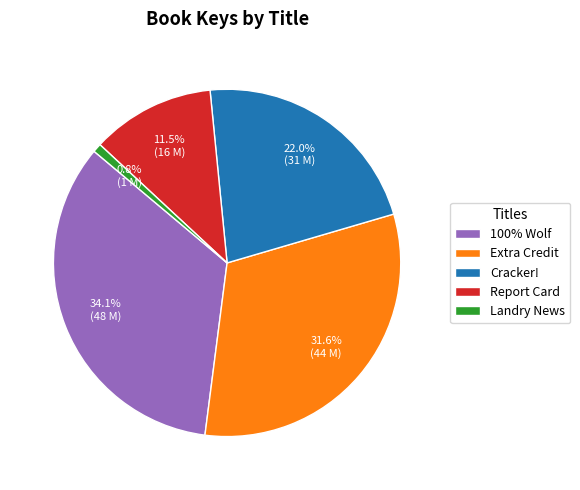

Is it true that Extra Credit is 39% of the pie?

False